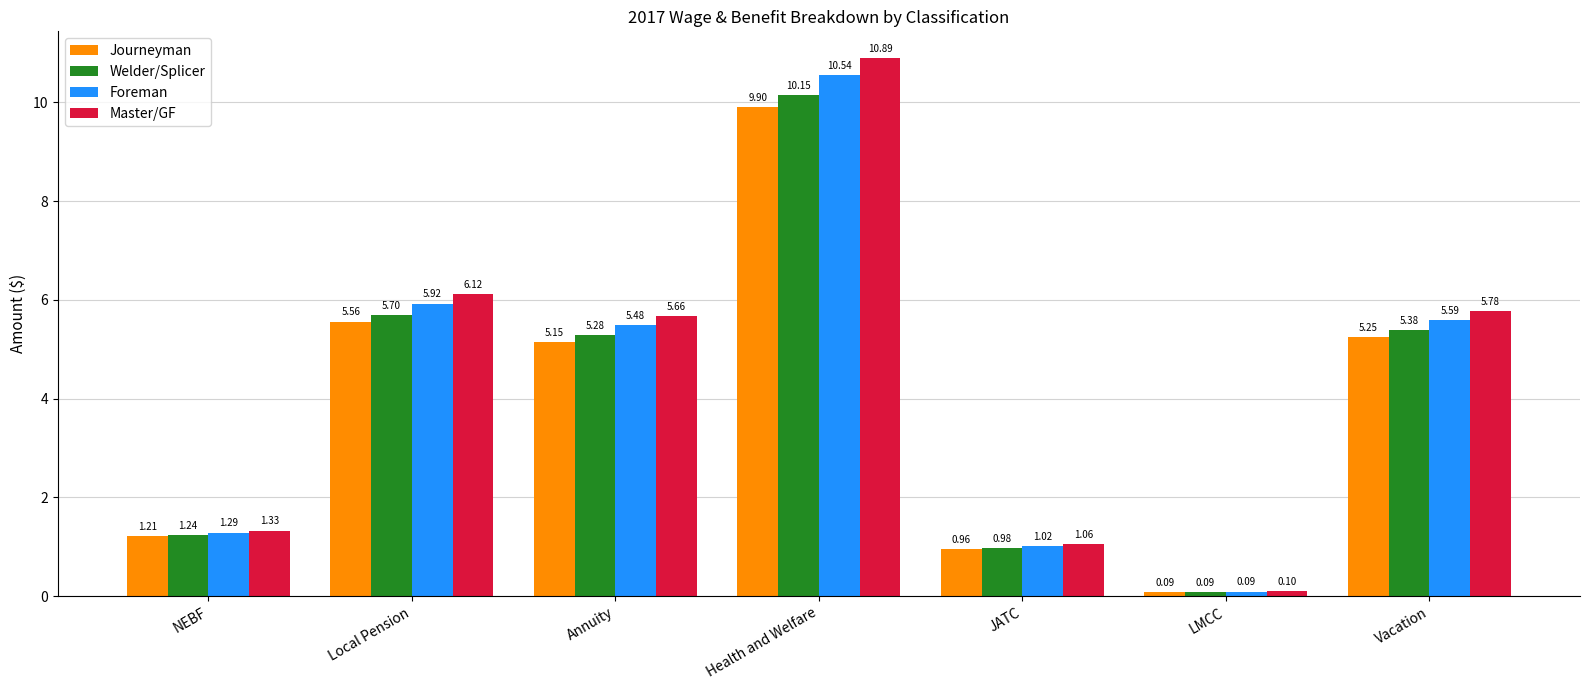

List the labels in order of Master/GF value, smallest first.

LMCC, JATC, NEBF, Annuity, Vacation, Local Pension, Health and Welfare